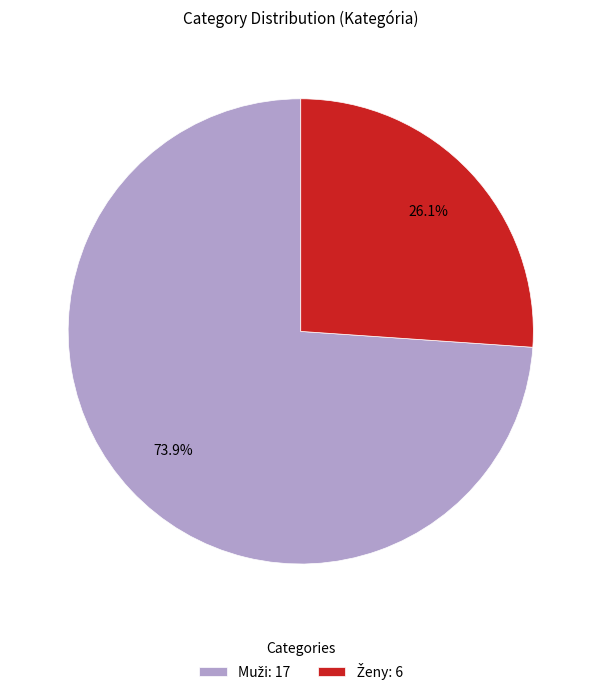

The Ženy slice represents 44% of the pie. True or false?

False